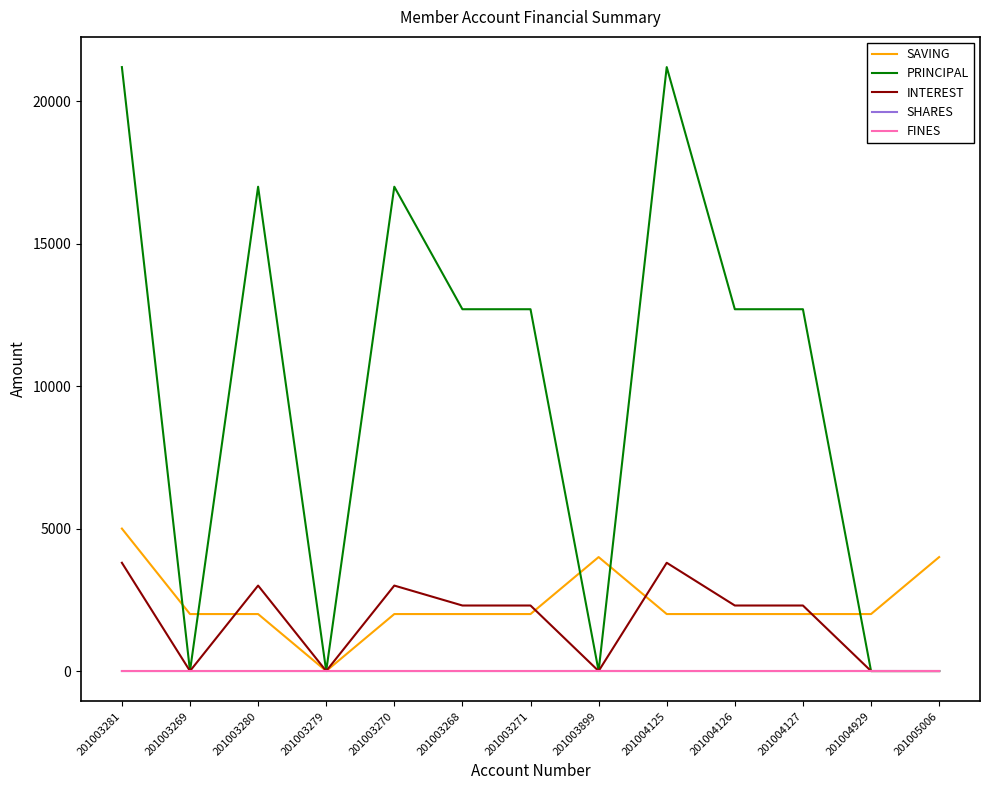

True or false: SAVING has a value of 3220 at 201004127.

False